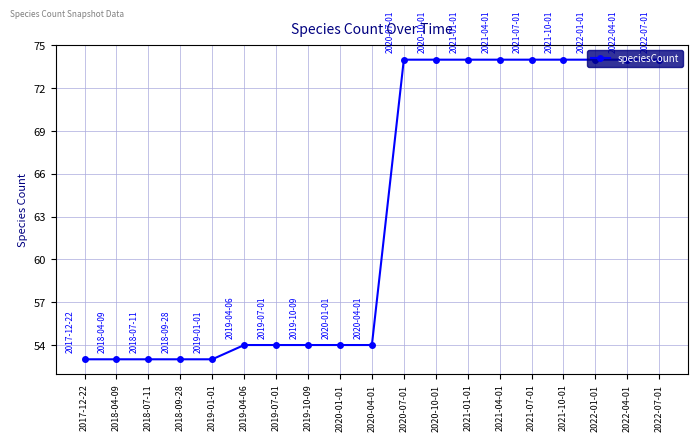

What is the change in value from 2018-07-11 to 2021-07-01?

+21